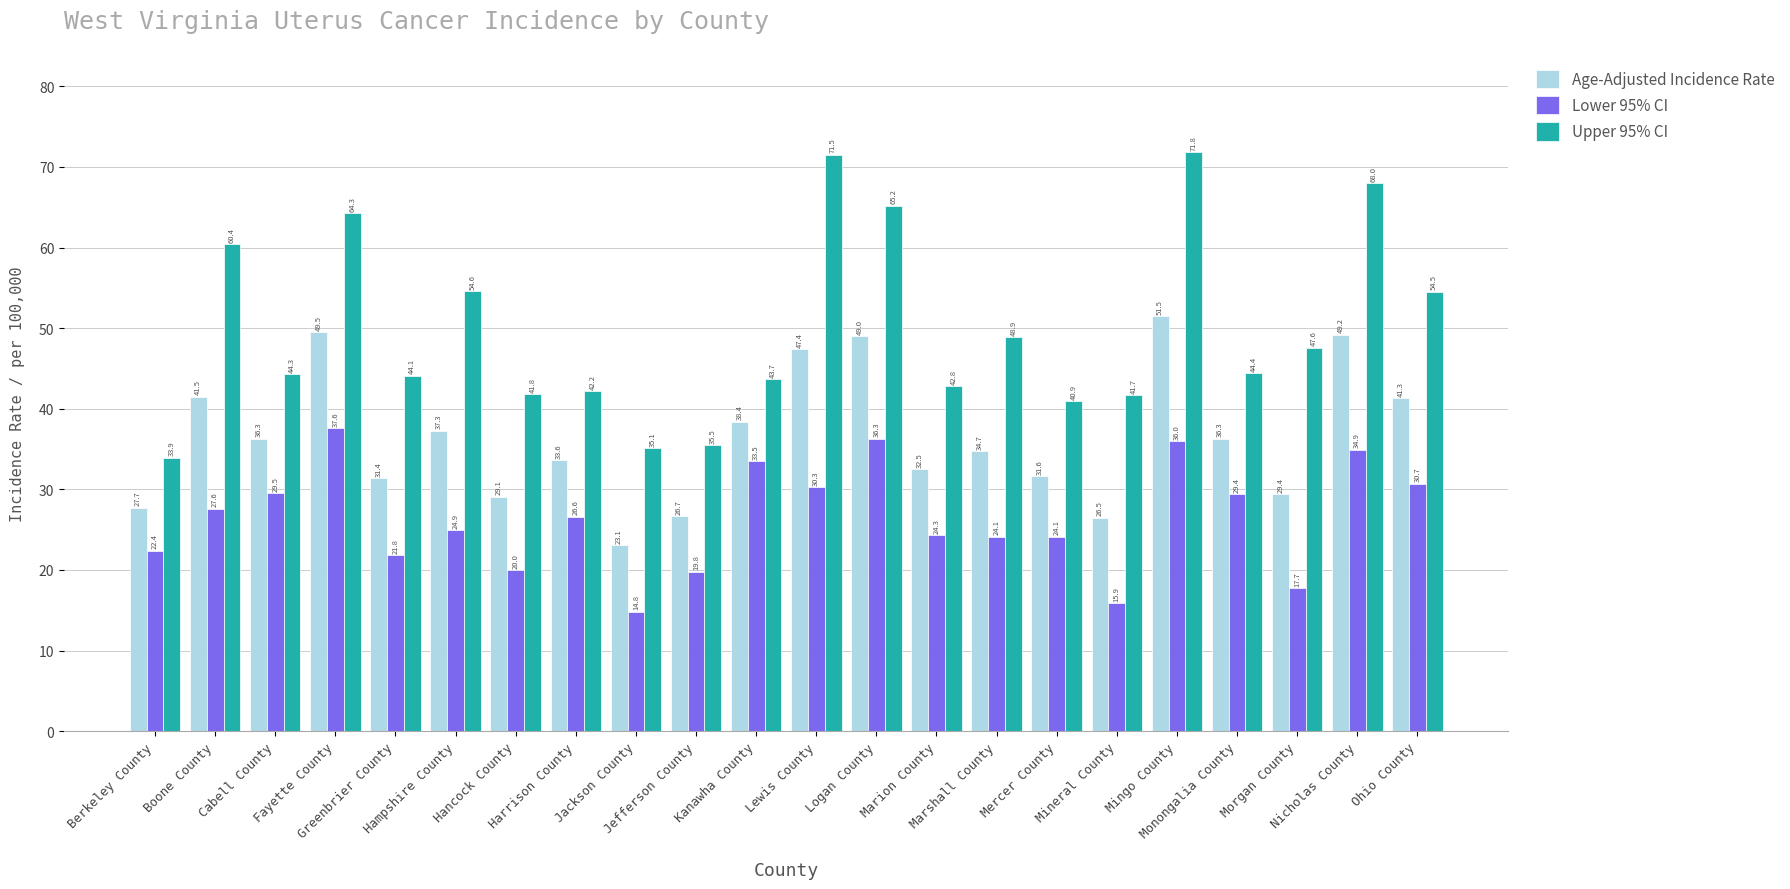

Is the value of Upper 95% CI at Kanawha County greater than the value of Lower 95% CI at Ohio County?

Yes